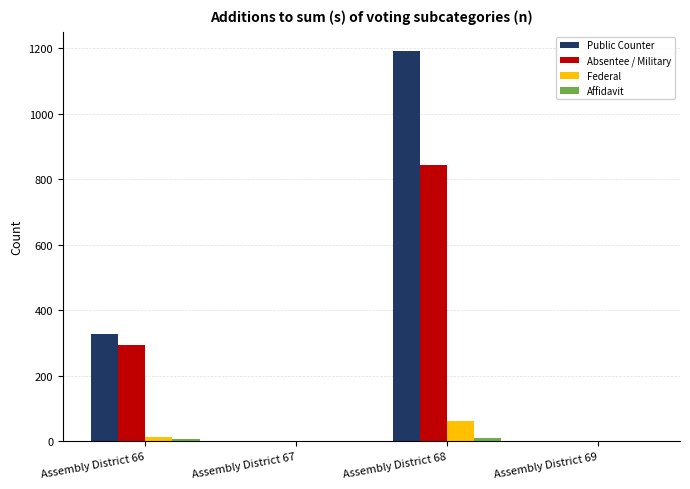

The Absentee / Military series shows 0 at Assembly District 69. True or false?

True